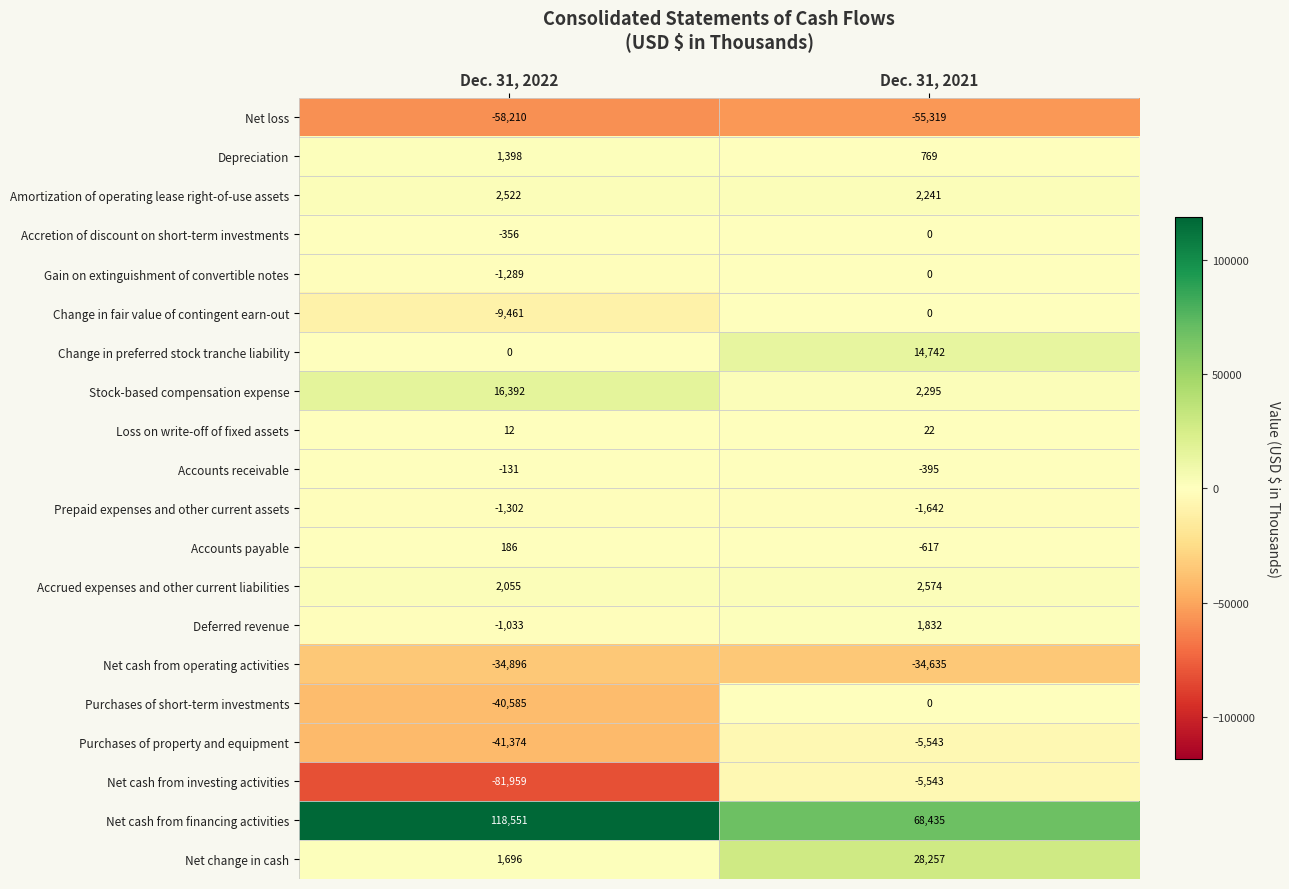

Which category has the lowest value across all series?

Dec. 31, 2022